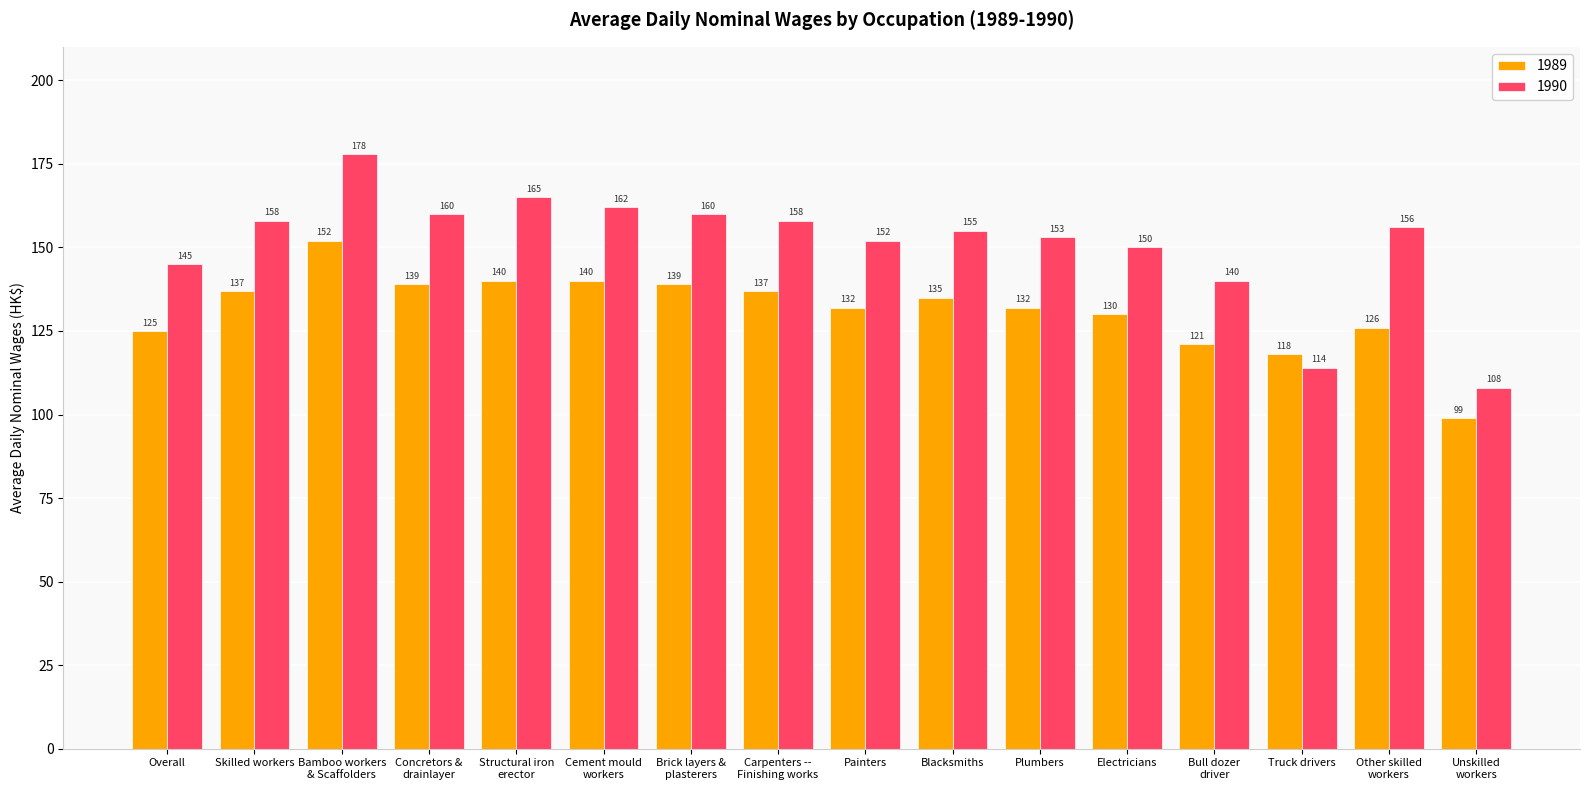

At which label does 1989 reach its peak?

Bamboo workers
& Scaffolders